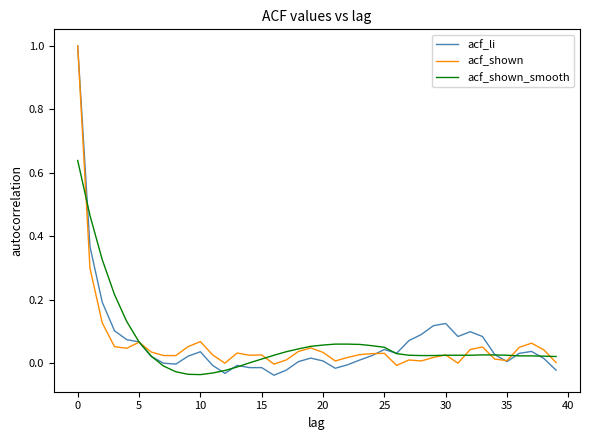

Which series has the widest spread of values?

acf_li